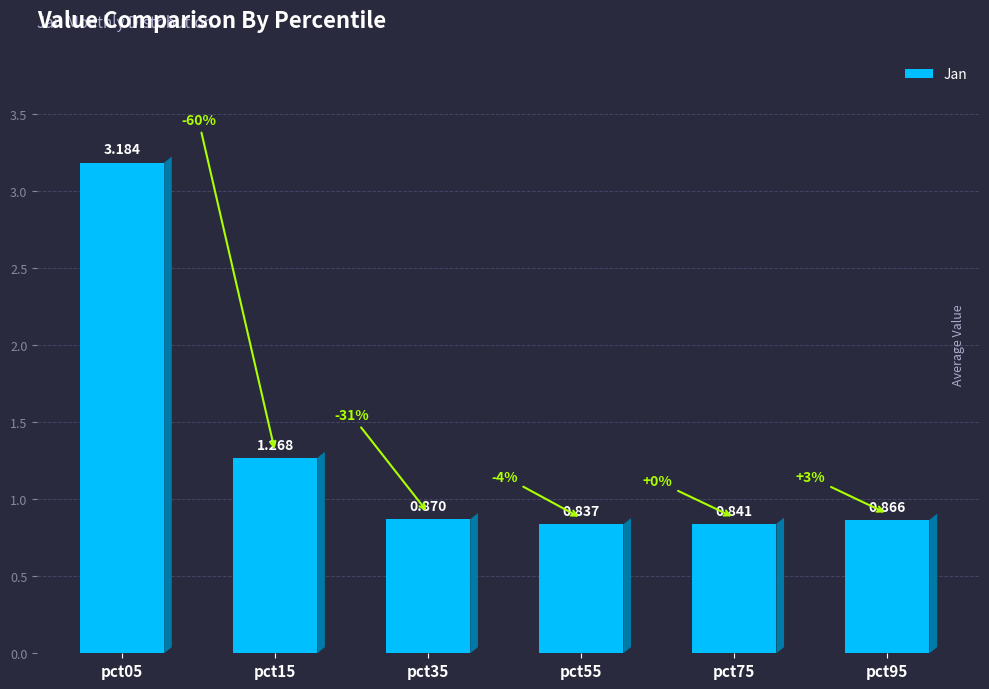

The chart shows a value of 0.9 at pct95. True or false?

True